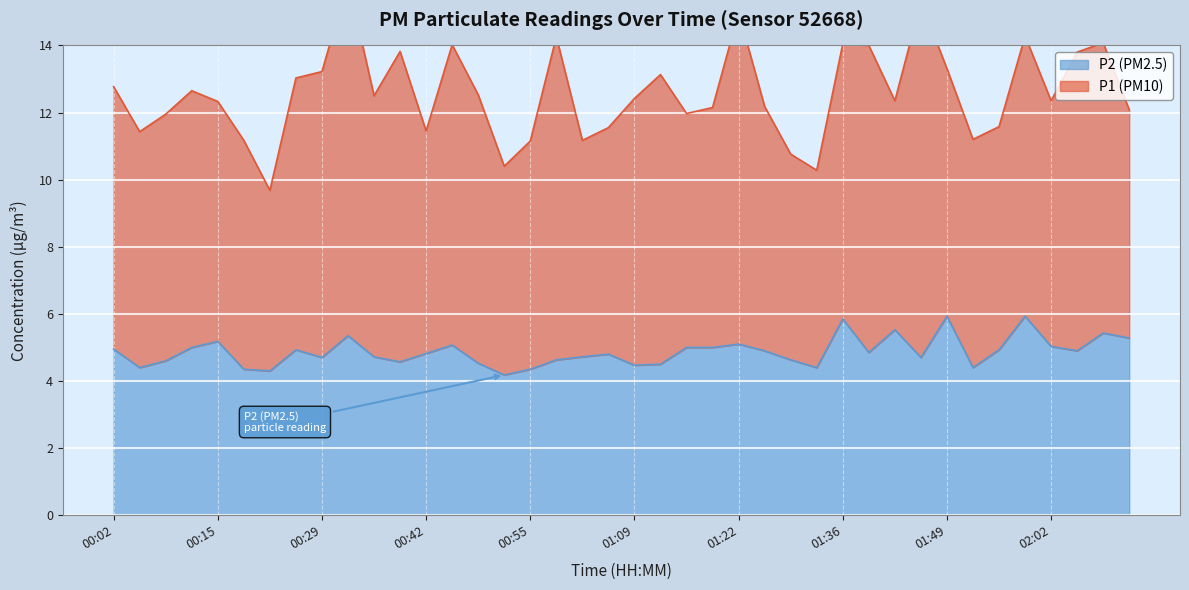

Does the chart display data point markers on the line(s)?

No